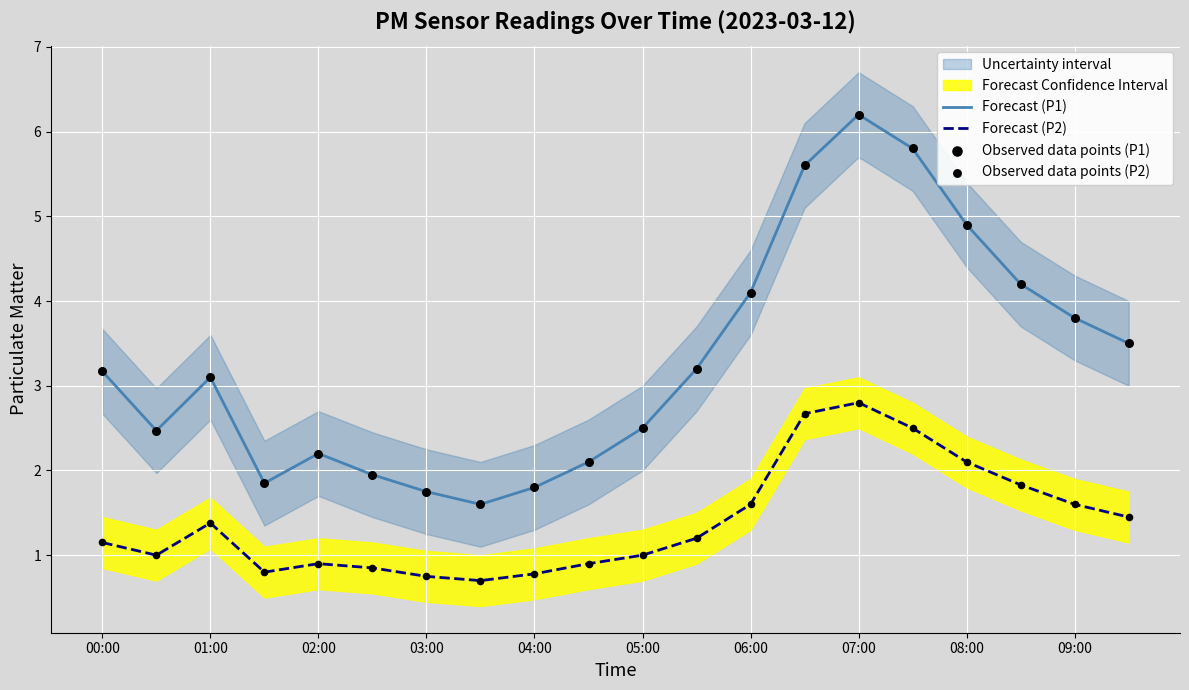

Which series has the largest total across all categories?

Forecast (P1)